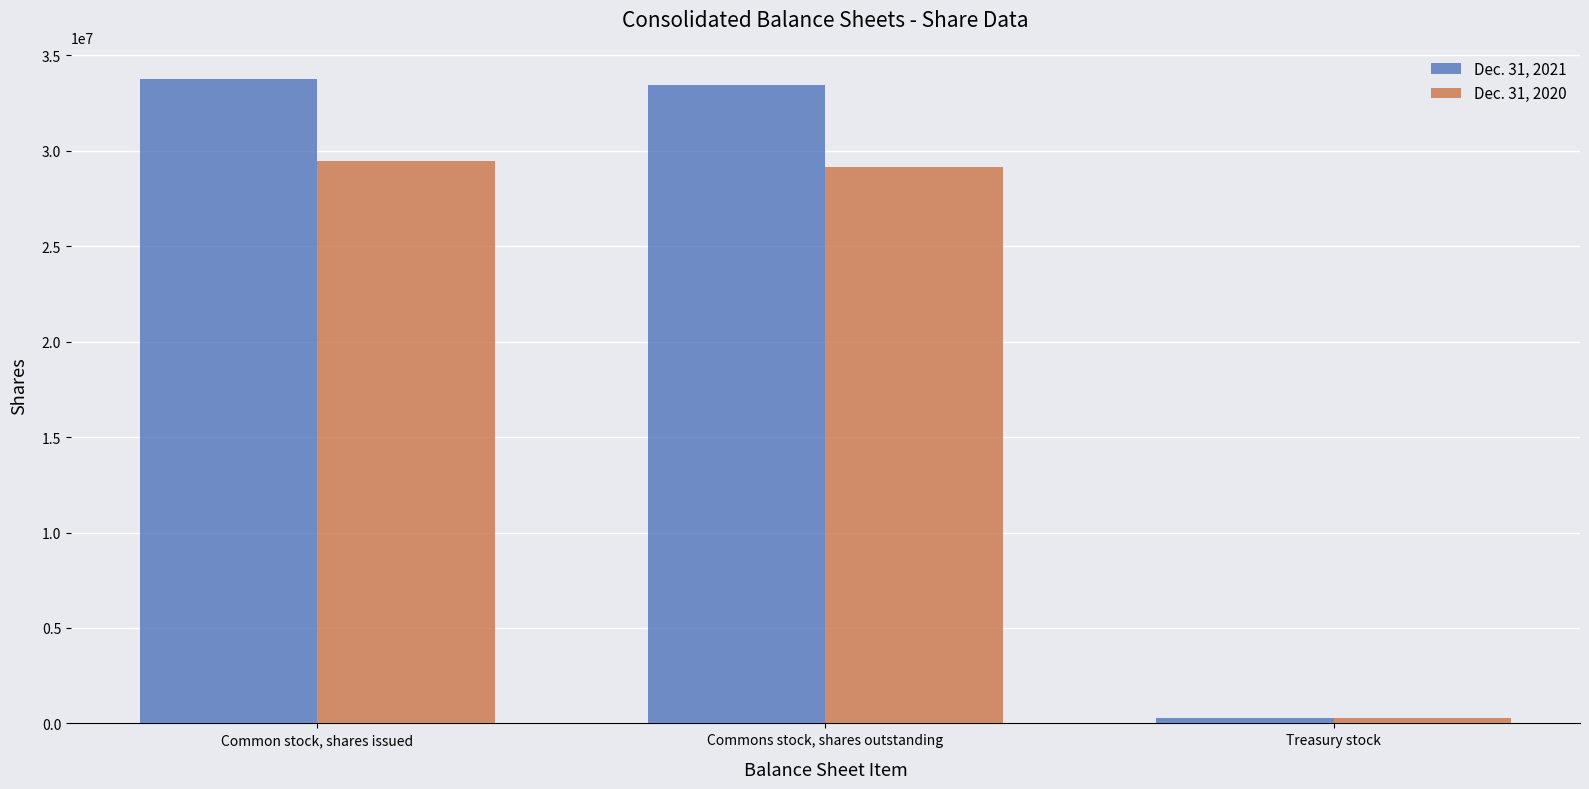

At Commons stock, shares outstanding, list the series in order from largest to smallest.

Dec. 31, 2021, Dec. 31, 2020